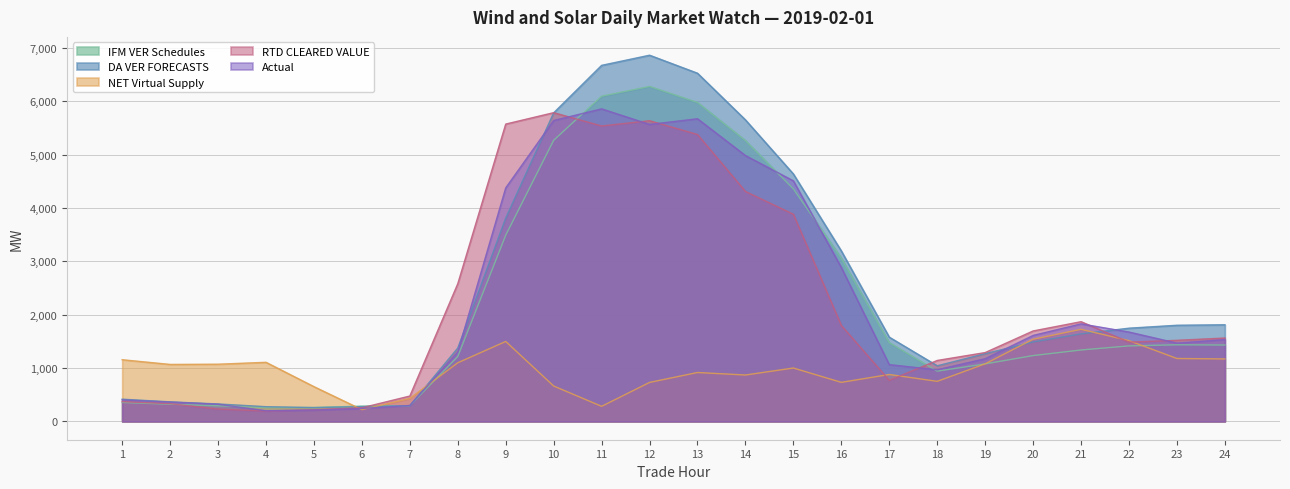

What is the highest value of the DA VER FORECASTS series?

6866.2